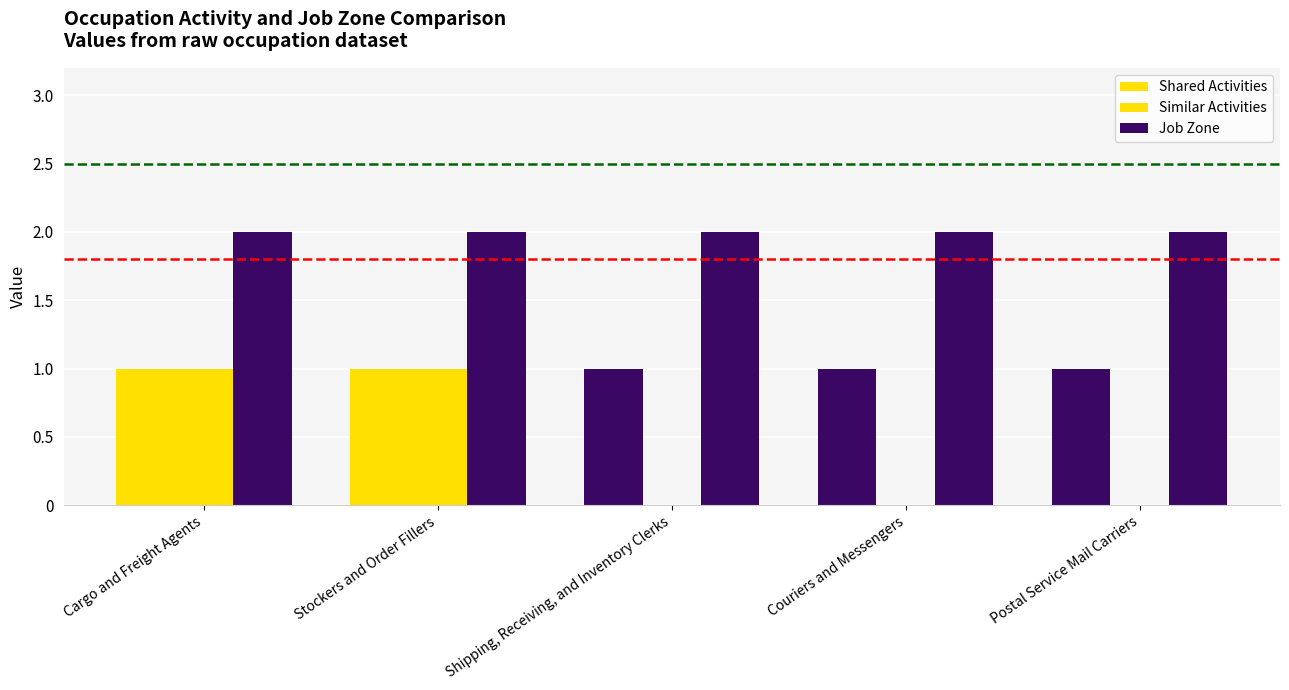

True or false: Job Zone has a value of 2 at Postal Service Mail Carriers.

True